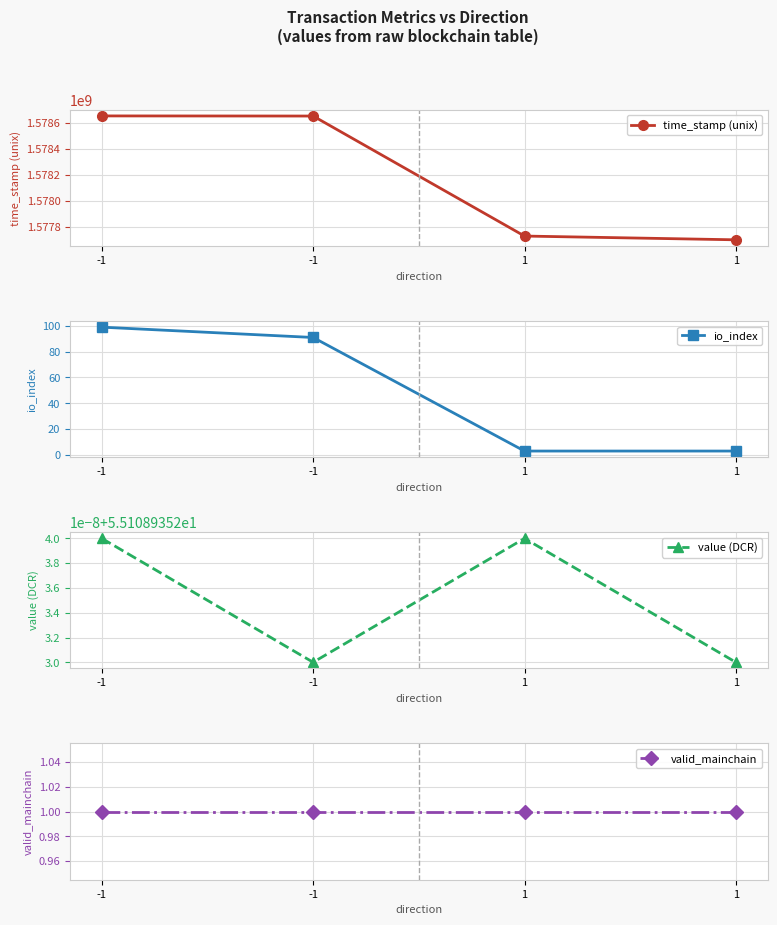

At which label is time_stamp (unix) closest to 1578177387?

1